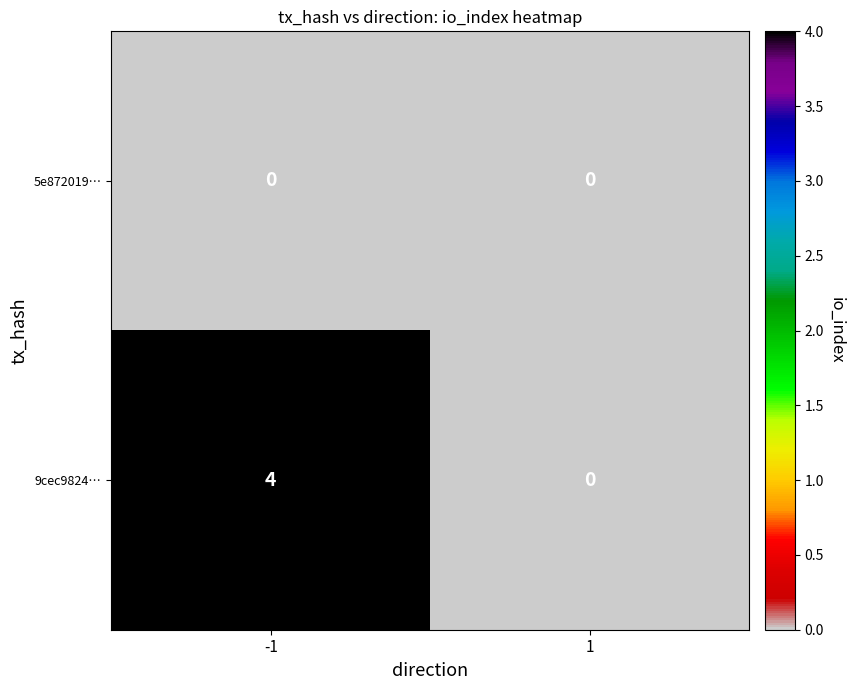

What is the difference between the 9cec9824… values at 1 and -1?

4